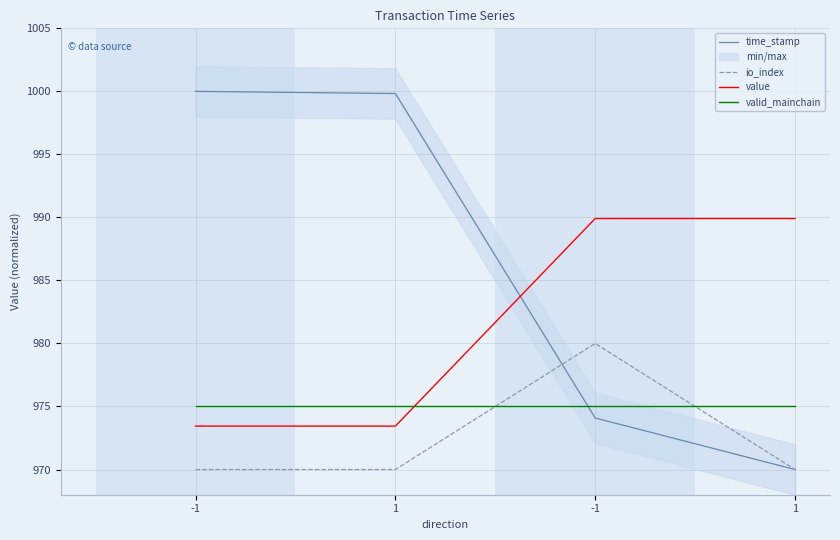

Reading left to right, list all the values displayed in this chart.

time_stamp: 1000.0	999.8	974.1	970.0
io_index: 970.0	970.0	980.0	970.0
value: 973.4	973.4	989.9	989.9
valid_mainchain: 975.0	975.0	975.0	975.0